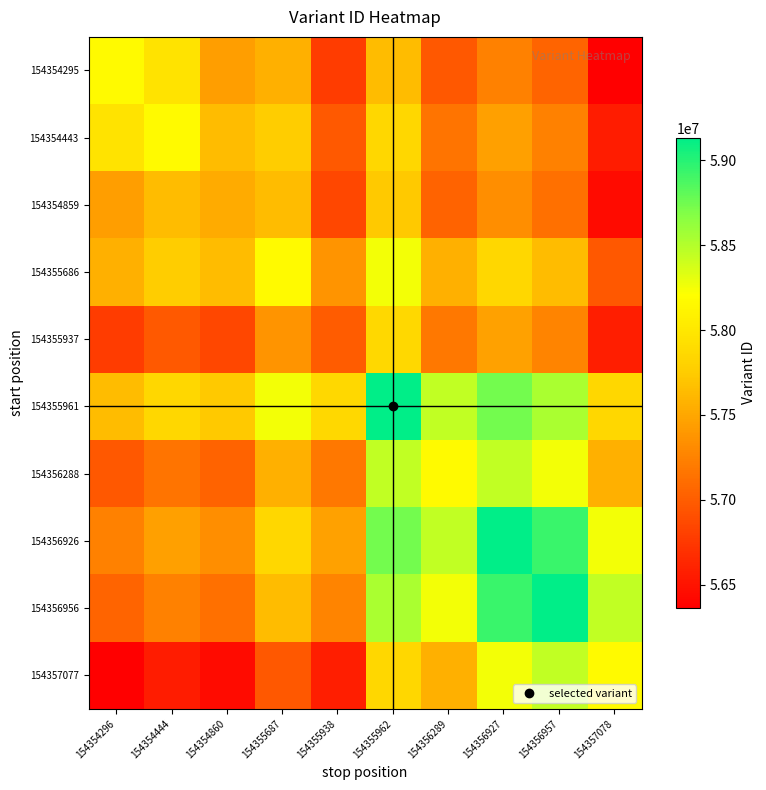

What is the total value across all series at 154355962?

582027344.0